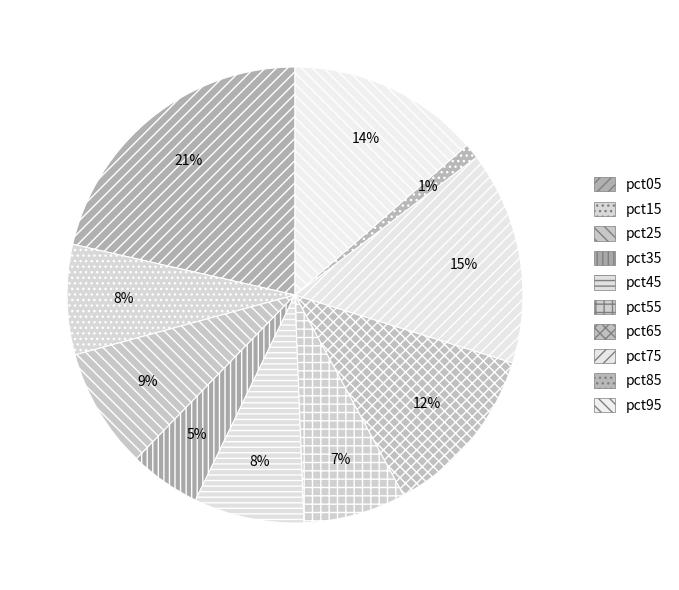

To the nearest percent, what portion does pct55 represent?

7%